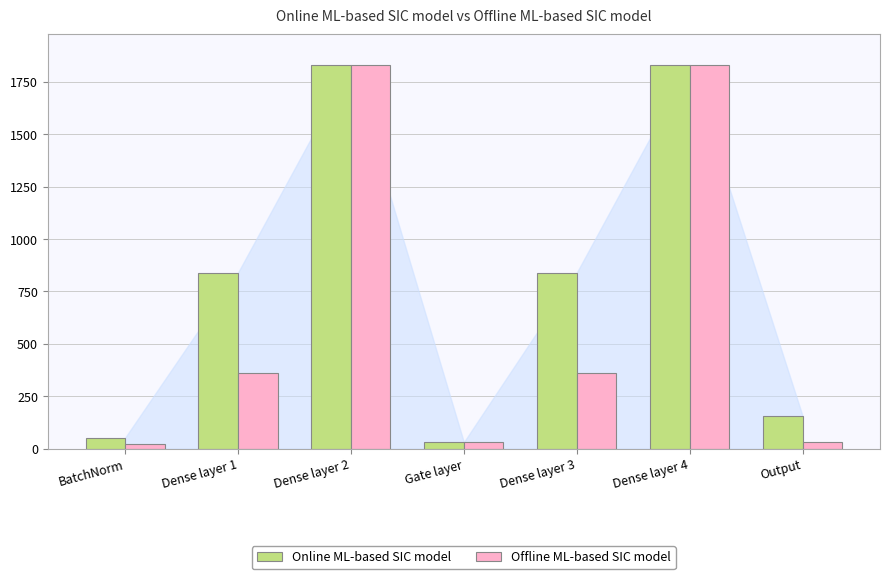

Rank the series at Dense layer 1 from highest to lowest value.

Online ML-based SIC model, Offline ML-based SIC model